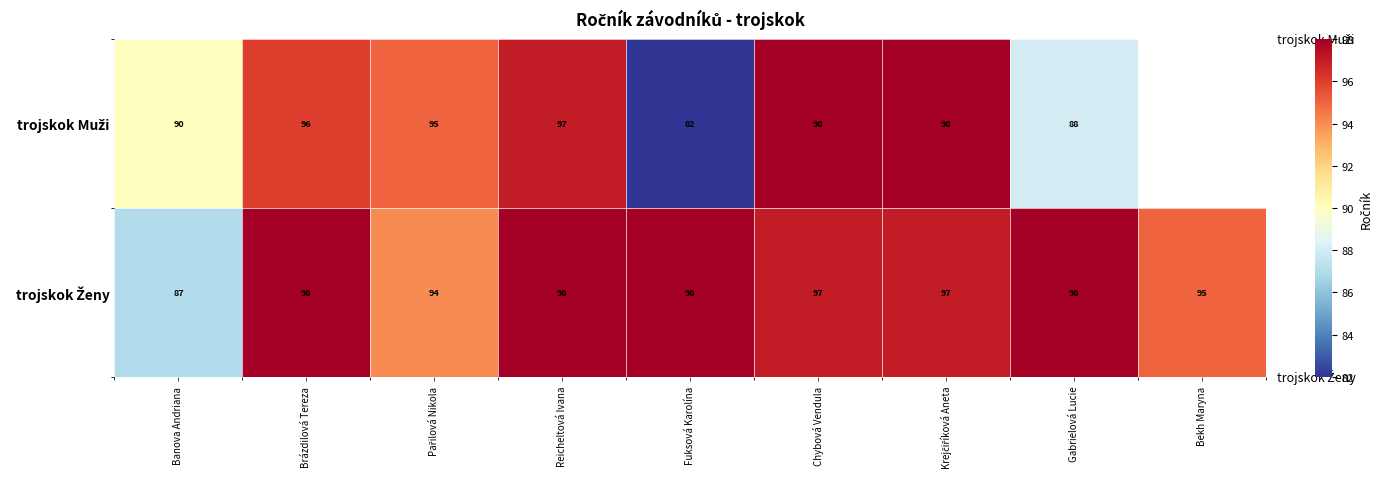

What is the total value across all series at Banova Andriana?

177